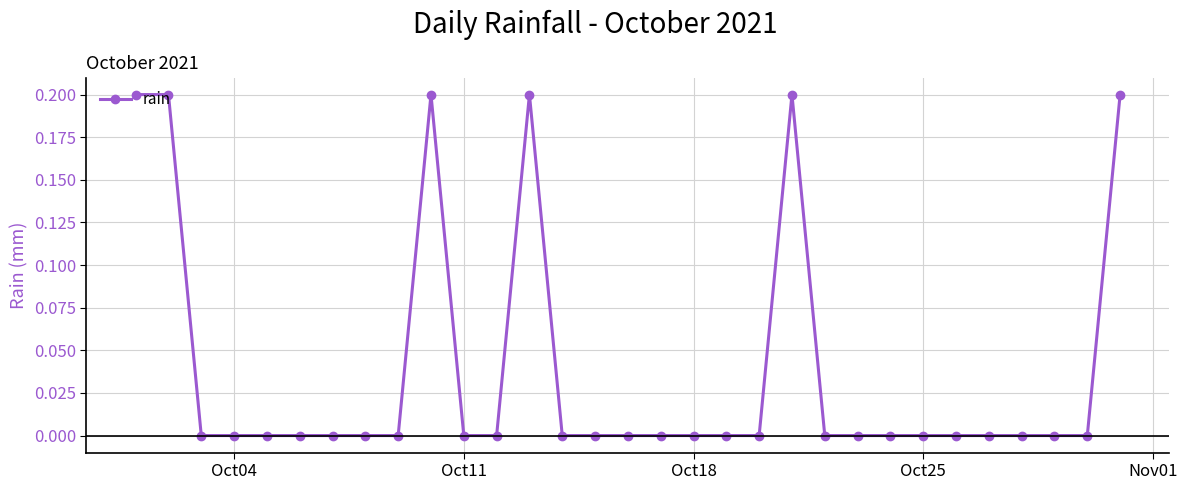

True or false: there are more than 0 points higher than both neighbors.

True